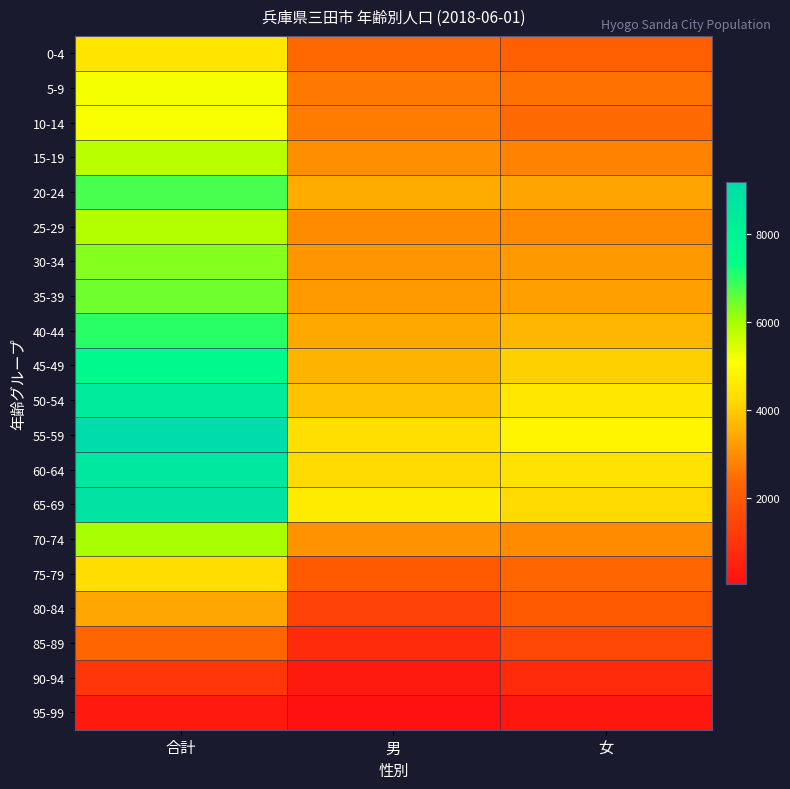

Which series has the widest spread of values?

55-59